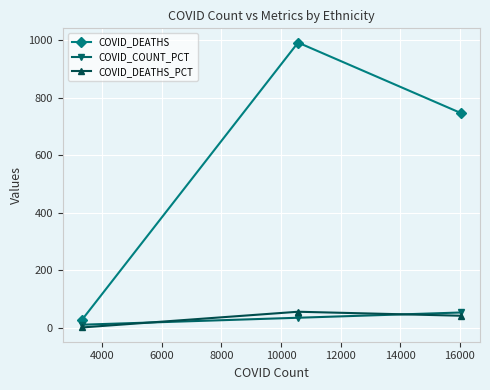

What is the lowest value of the COVID_DEATHS series?

27.0